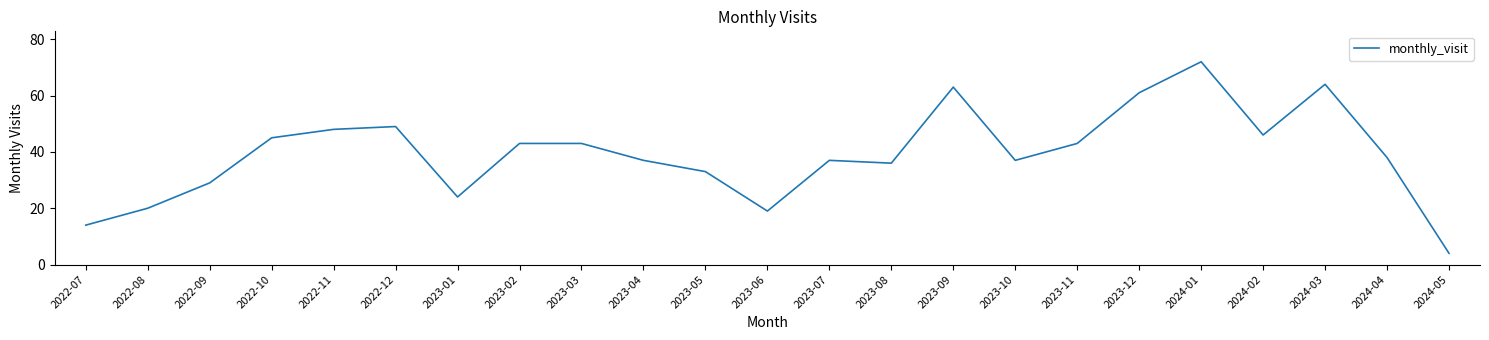

What is the change in value from 2022-08 to 2023-12?

+41